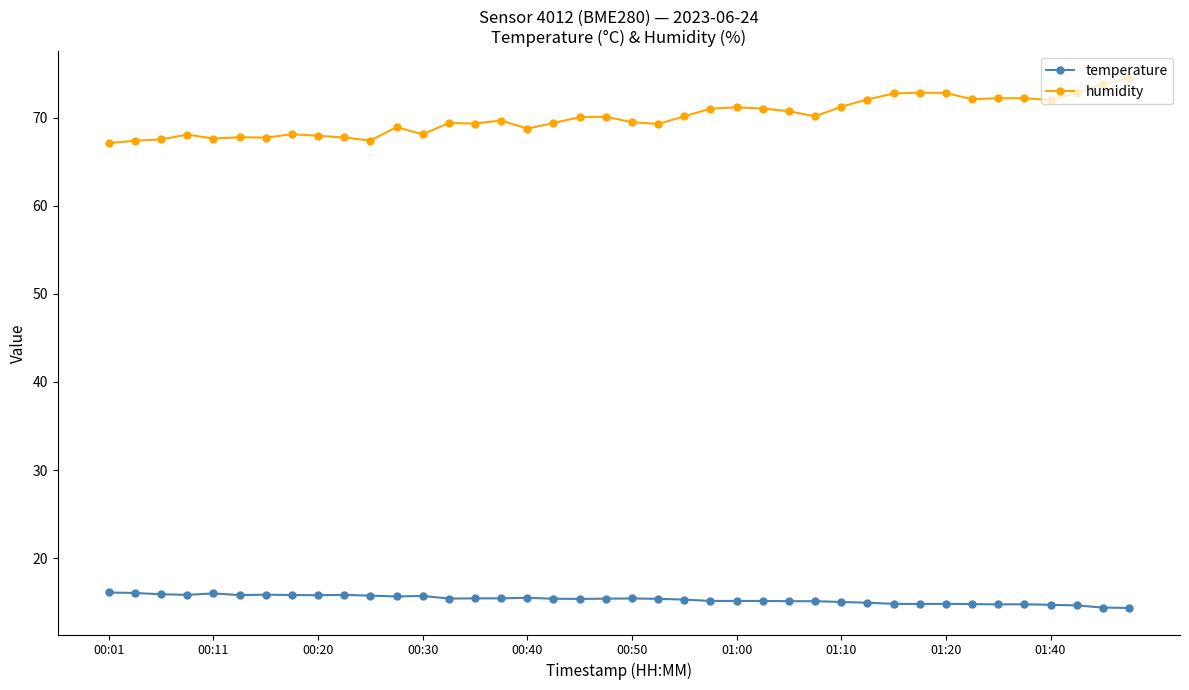

Which series has the widest spread of values?

humidity